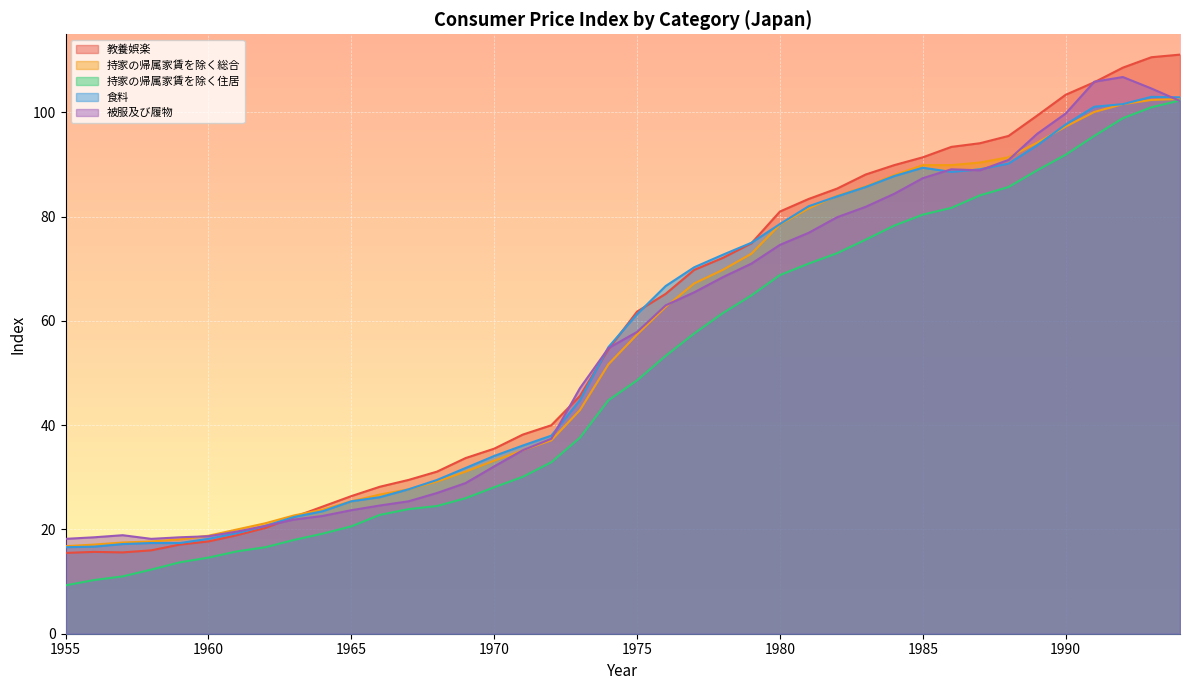

At which label does 持家の帰属家賃を除く総合 reach its peak?

1994